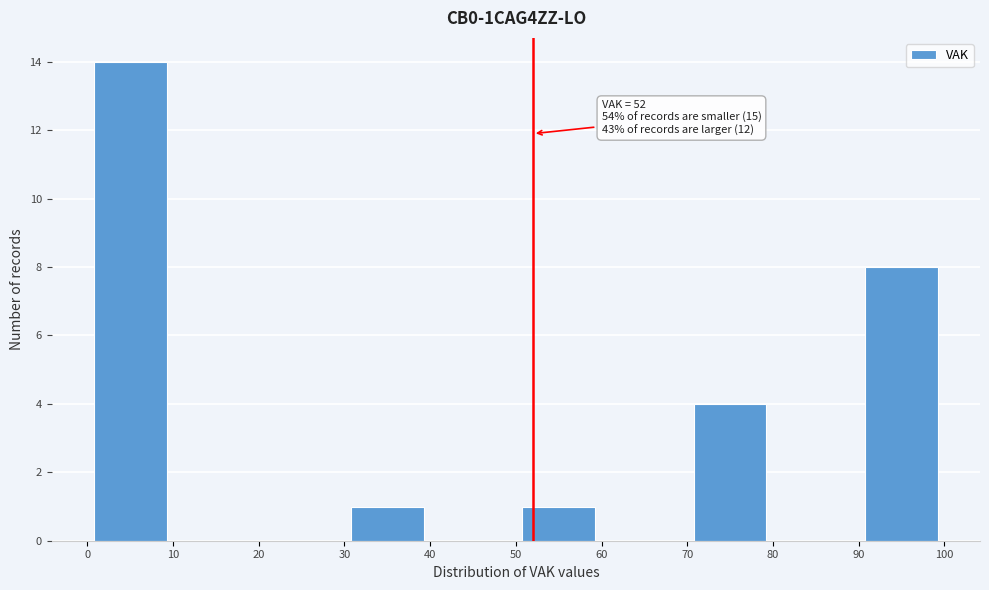

Over which range of the x-axis is the bar tallest?

0 to 10